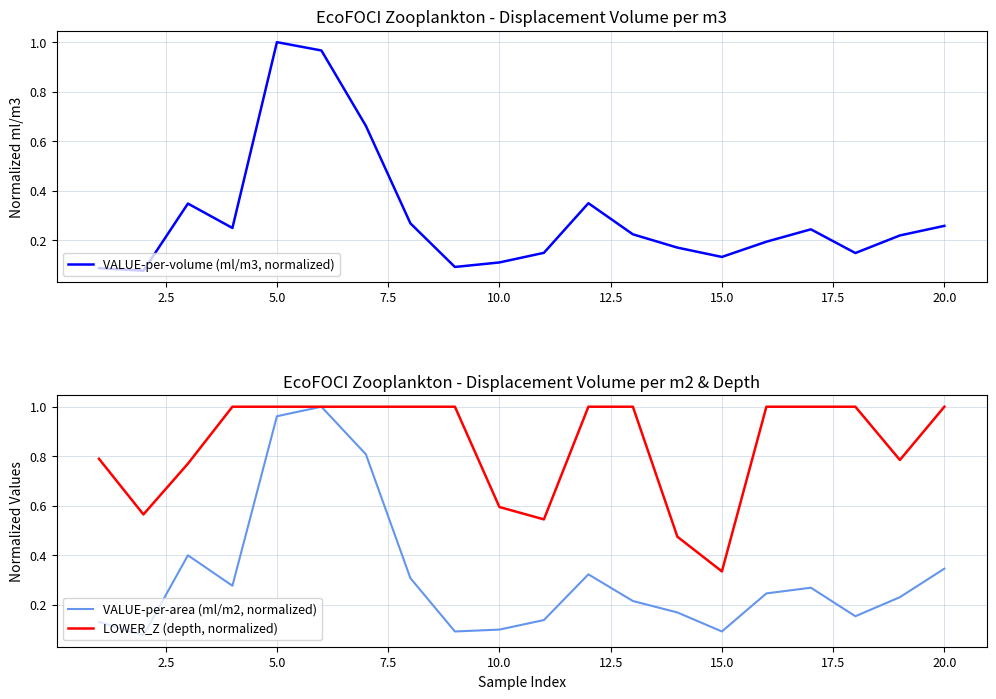

At which label does VALUE-per-volume (ml/m3, normalized) reach its peak?

5.0